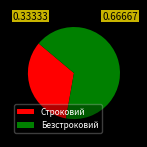

Is the sum of Безстроковий and Строковий greater than half?

Yes